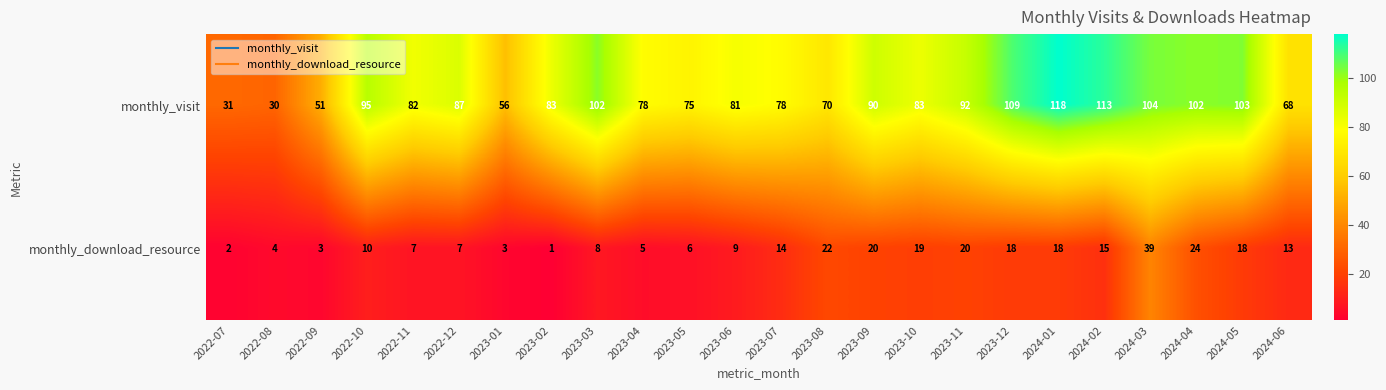

Which series changed the most between 2023-08 and 2023-12?

monthly_visit